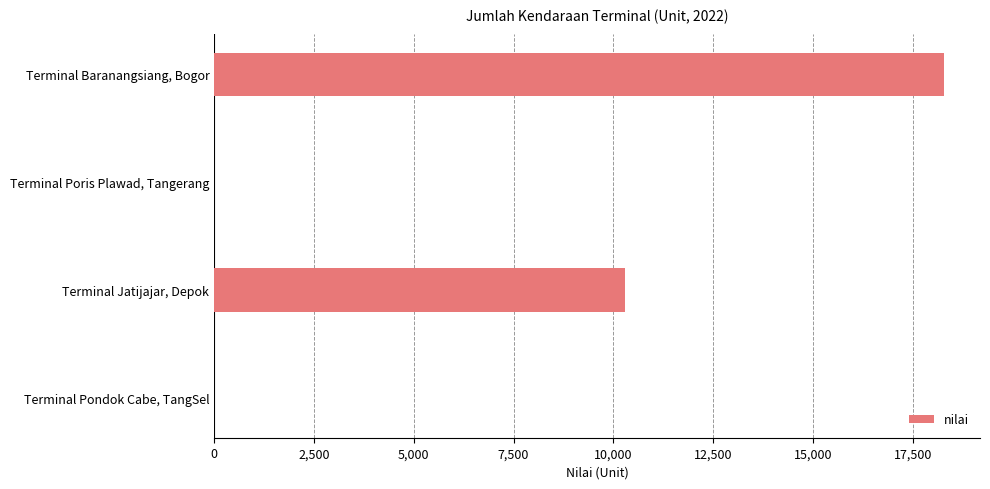

Between Terminal Baranangsiang, Bogor and Terminal Pondok Cabe, TangSel, which is larger?

Terminal Baranangsiang, Bogor